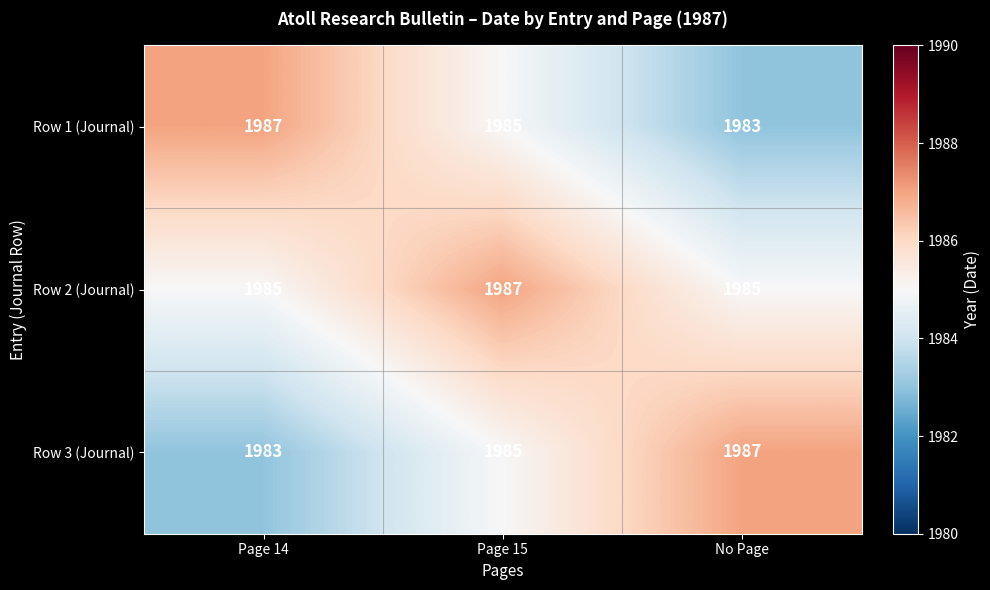

How many categories are shown in the chart?

3